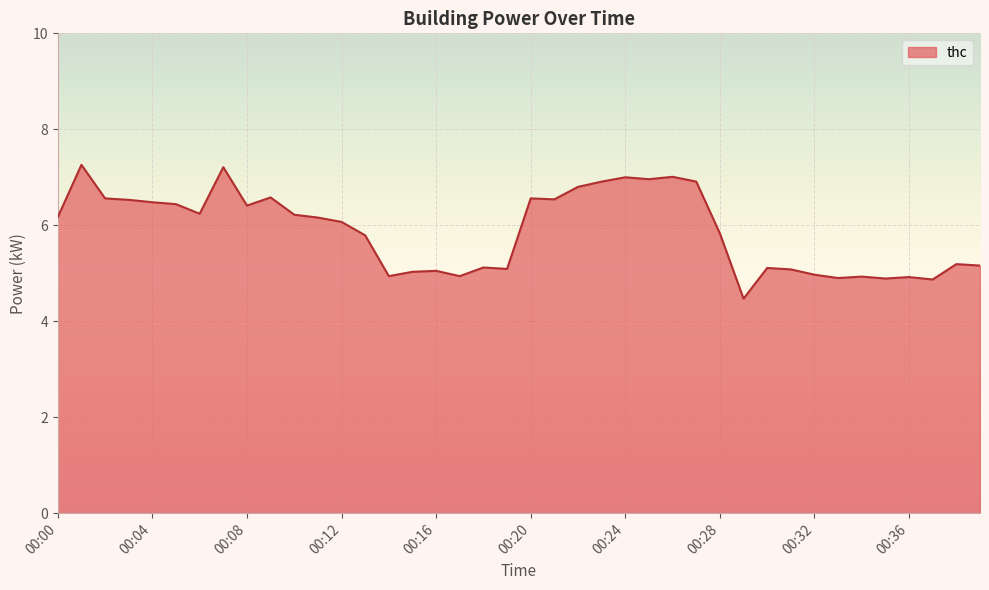

What is the maximum value shown in the chart?

7.3